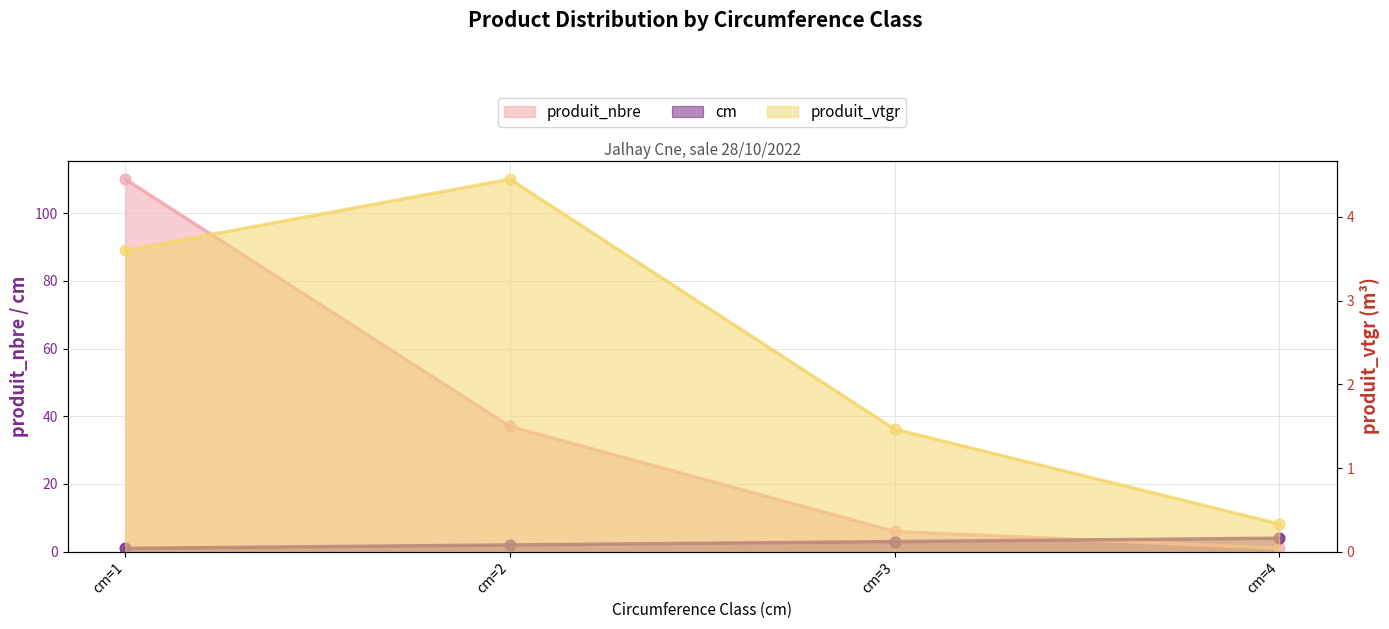

What are all the series names shown in the legend?

cm, produit_nbre, produit_vtgr